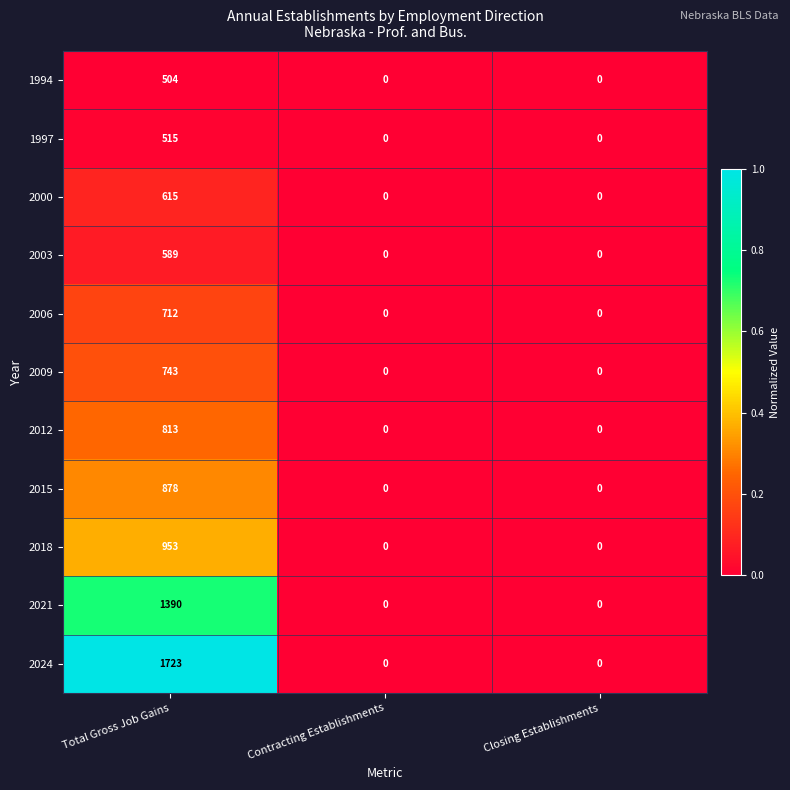

The 2012 series shows -490 at Contracting Establishments. True or false?

False